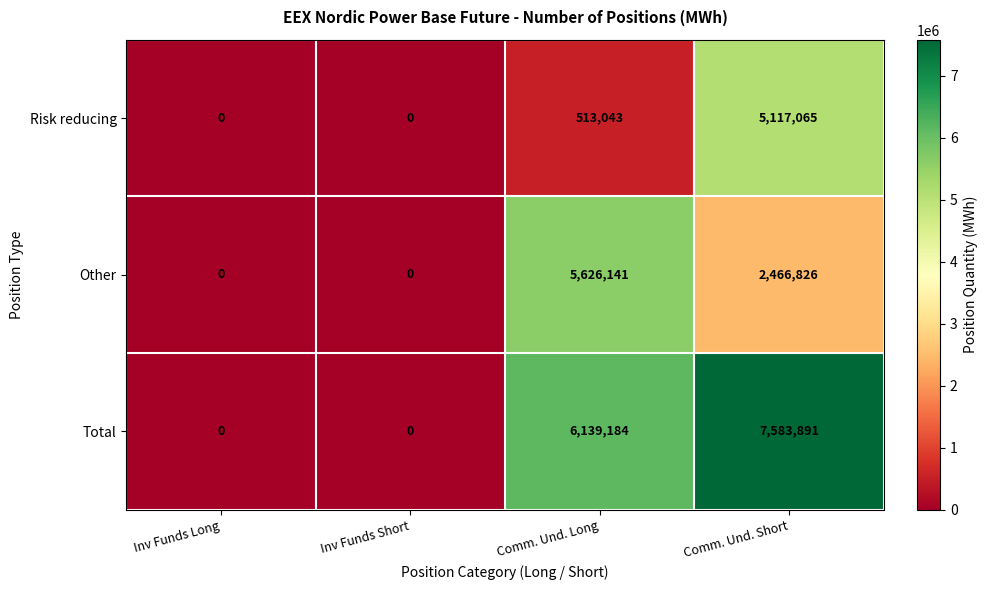

List the series in order of their peak value, highest first.

Total, Other, Risk reducing